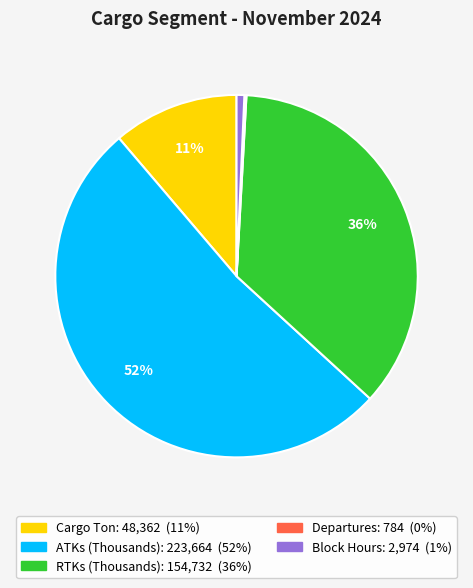

Is ATKs (Thousands) the majority of the pie?

Yes